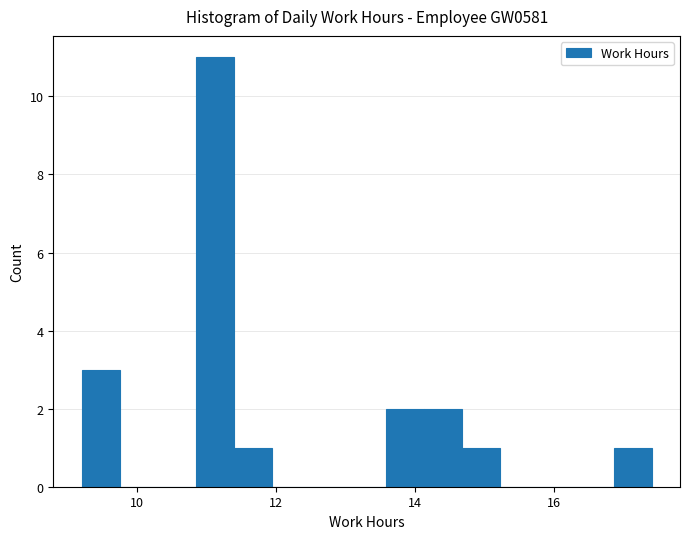

Read against the x-axis, roughly where is the centre of the tallest bar?

11.2